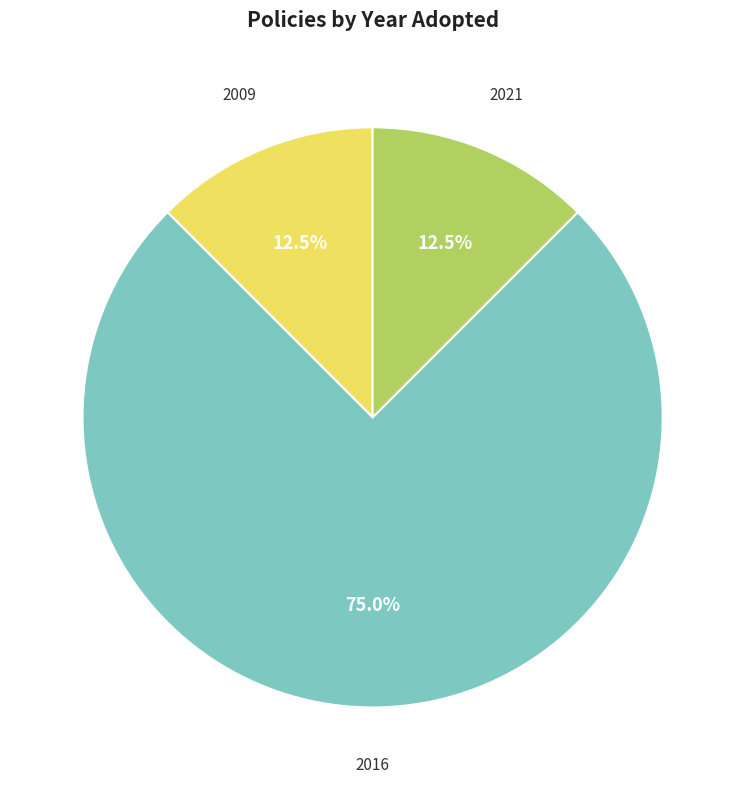

Is there a majority slice in this chart?

Yes